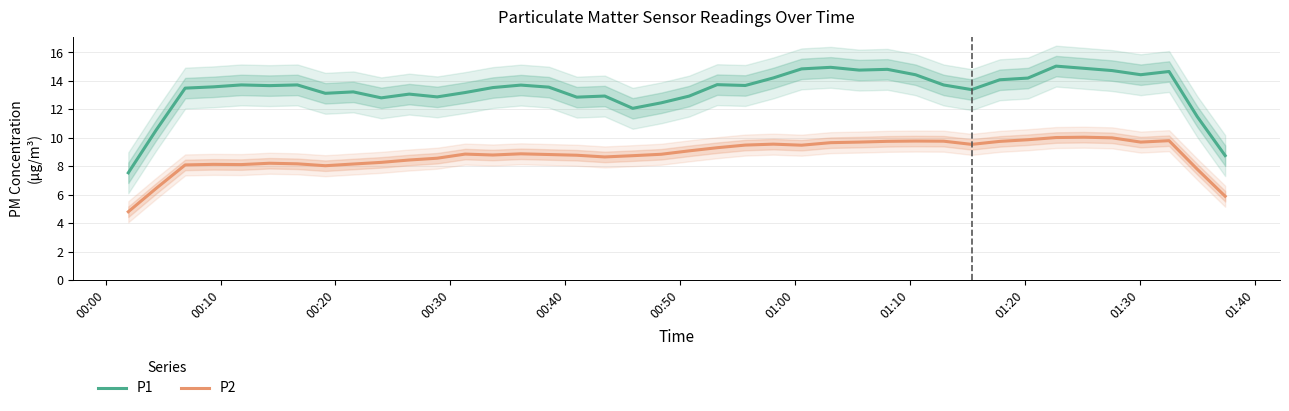

True or false: P1 and P2 cross at least once.

False